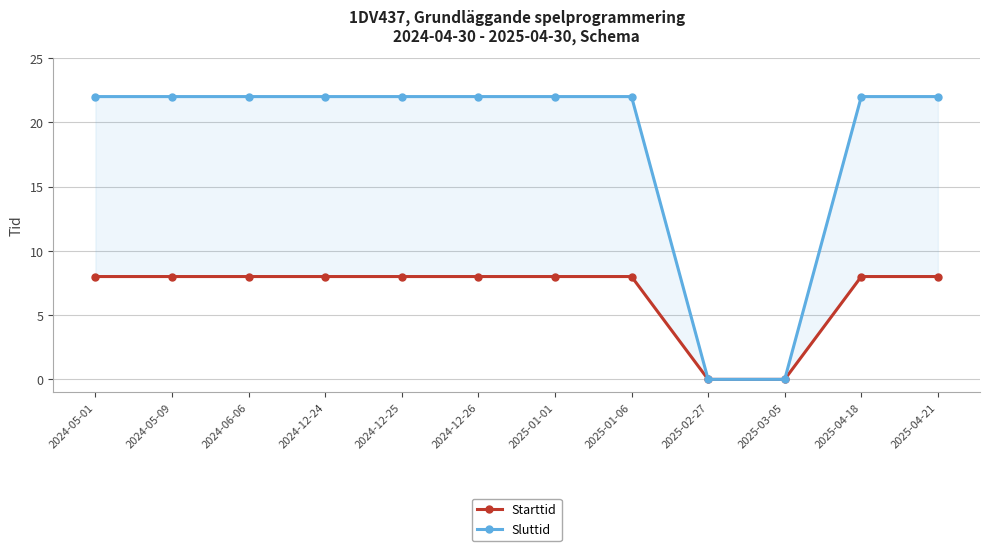

At 2025-04-21, list the series in order from largest to smallest.

Sluttid, Starttid